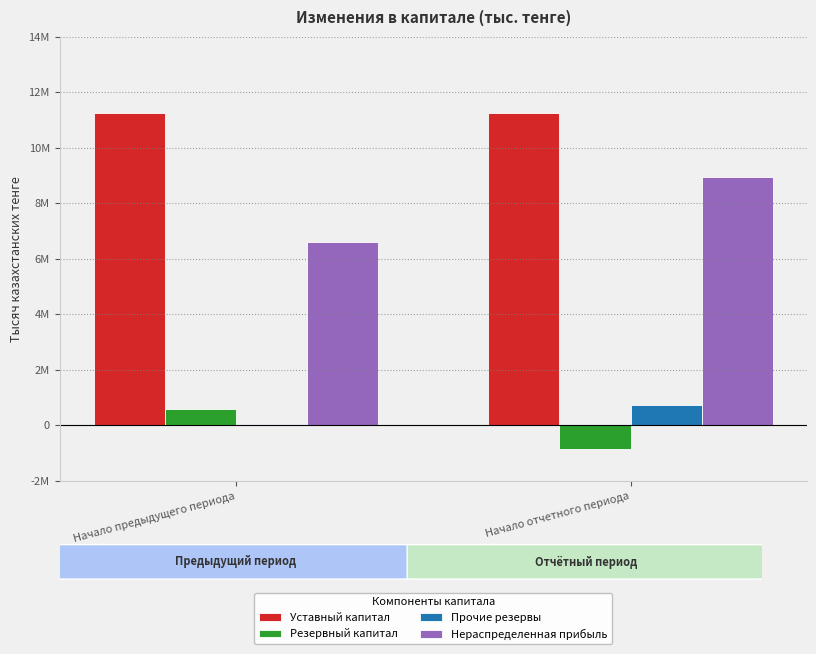

Which series changed the most between Начало предыдущего периода and Начало отчетного периода?

Нераспределенная прибыль